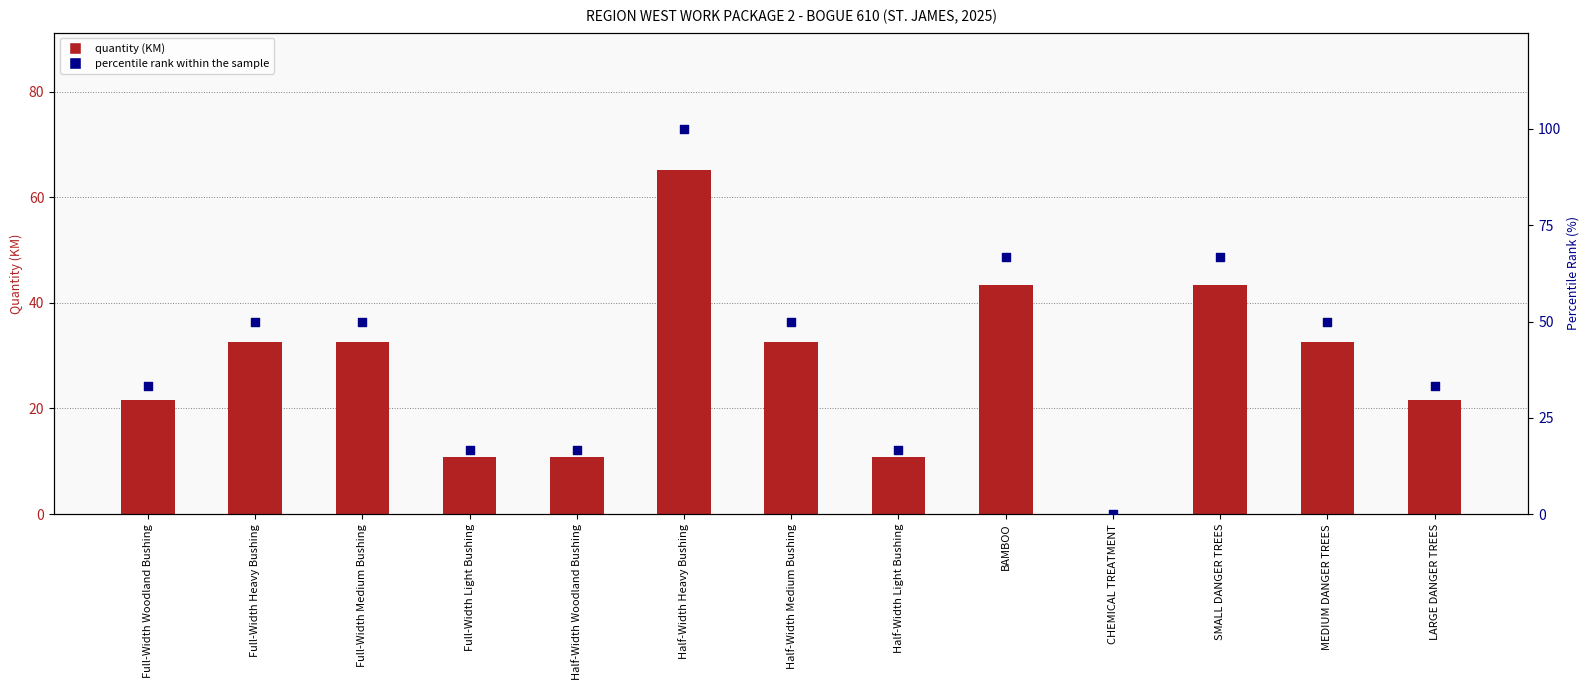

At which category is the sum across all series the highest?

Half-Width Heavy Bushing